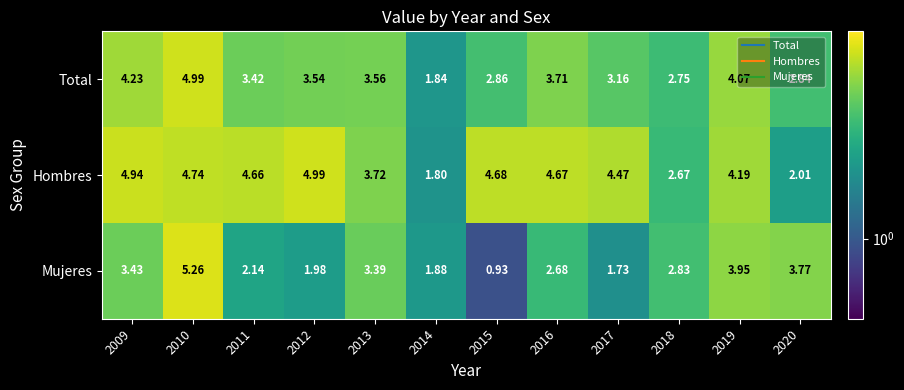

Rank the series by their average value, from lowest to highest.

Mujeres, Total, Hombres